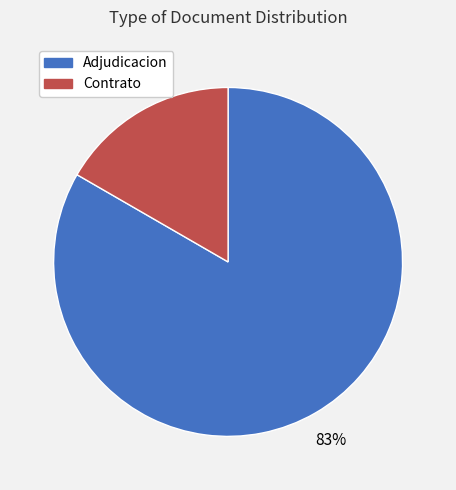

Does any single category account for the majority?

Yes